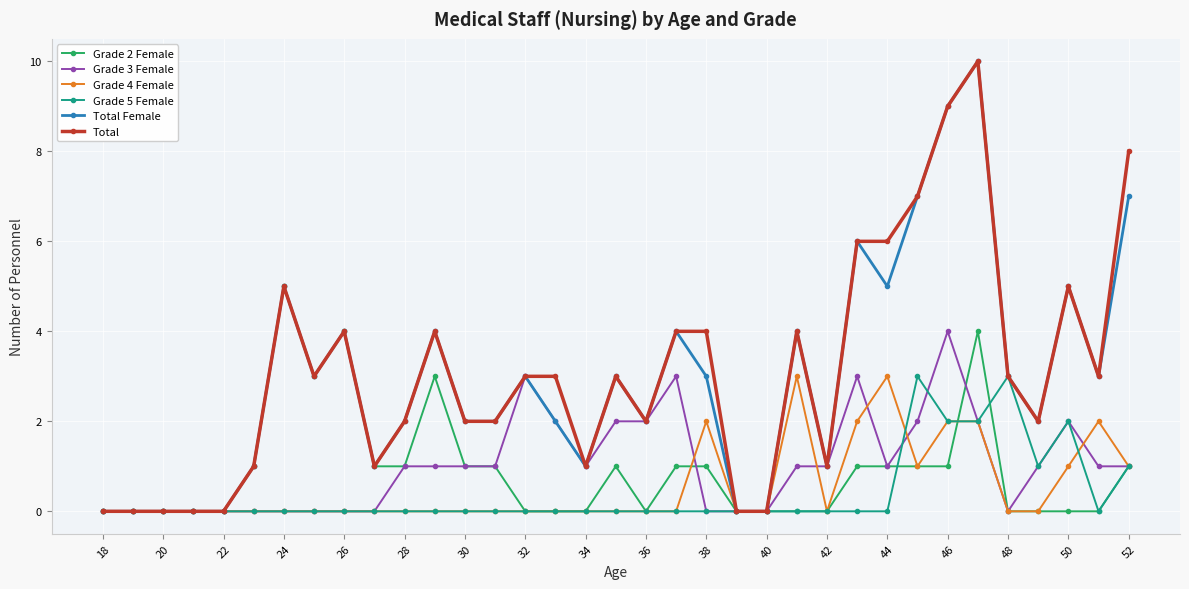

How many data points does each series have?

35